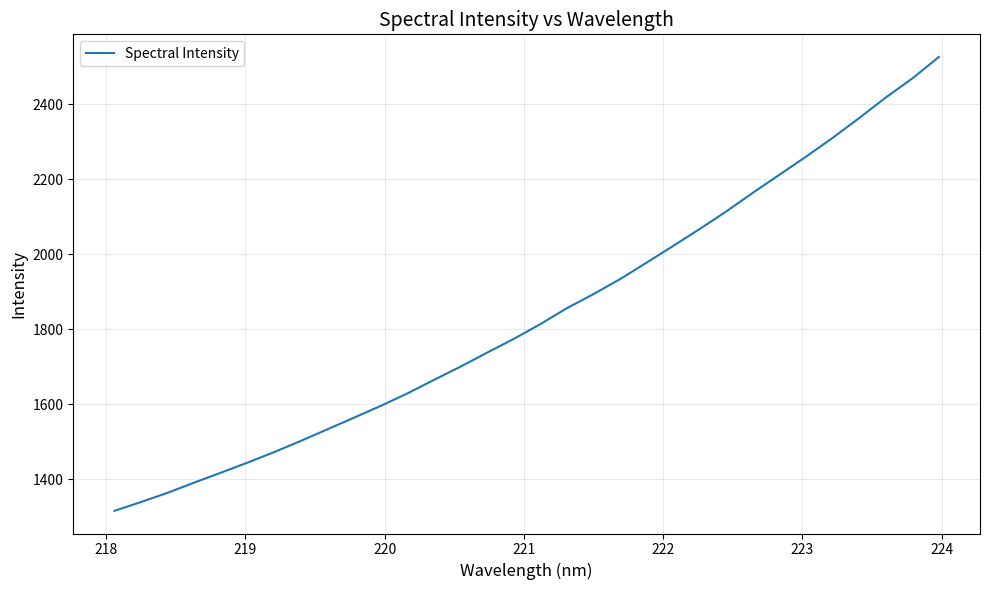

What is the maximum value shown in the chart?

2526.5